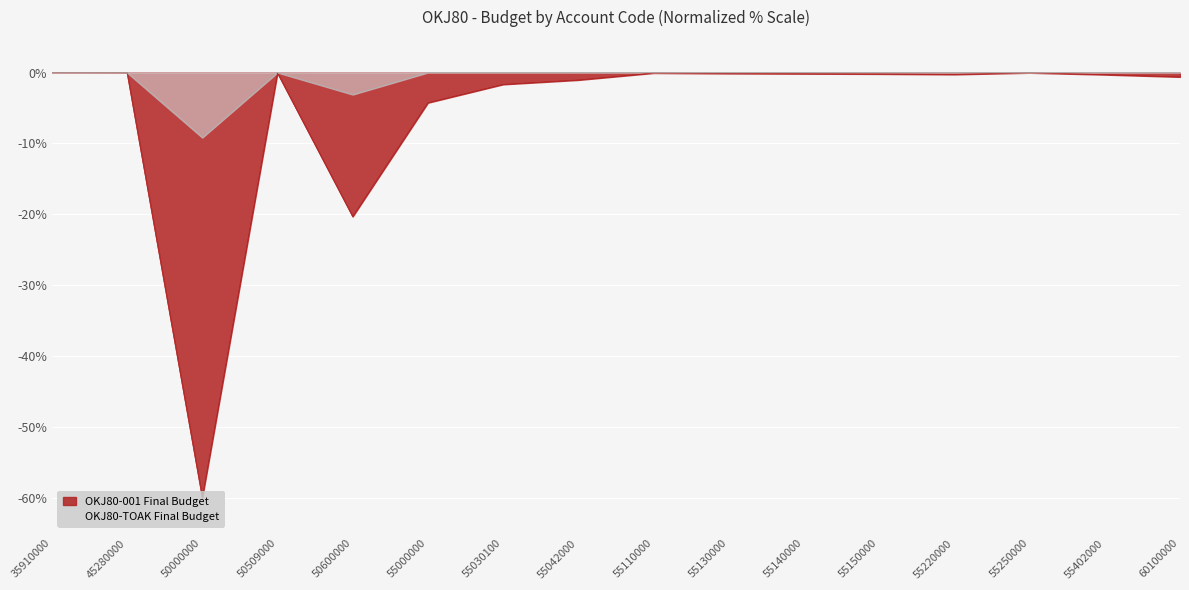

Is it true that OKJ80-001 Final Budget equals -1.0 at 60100000?

False